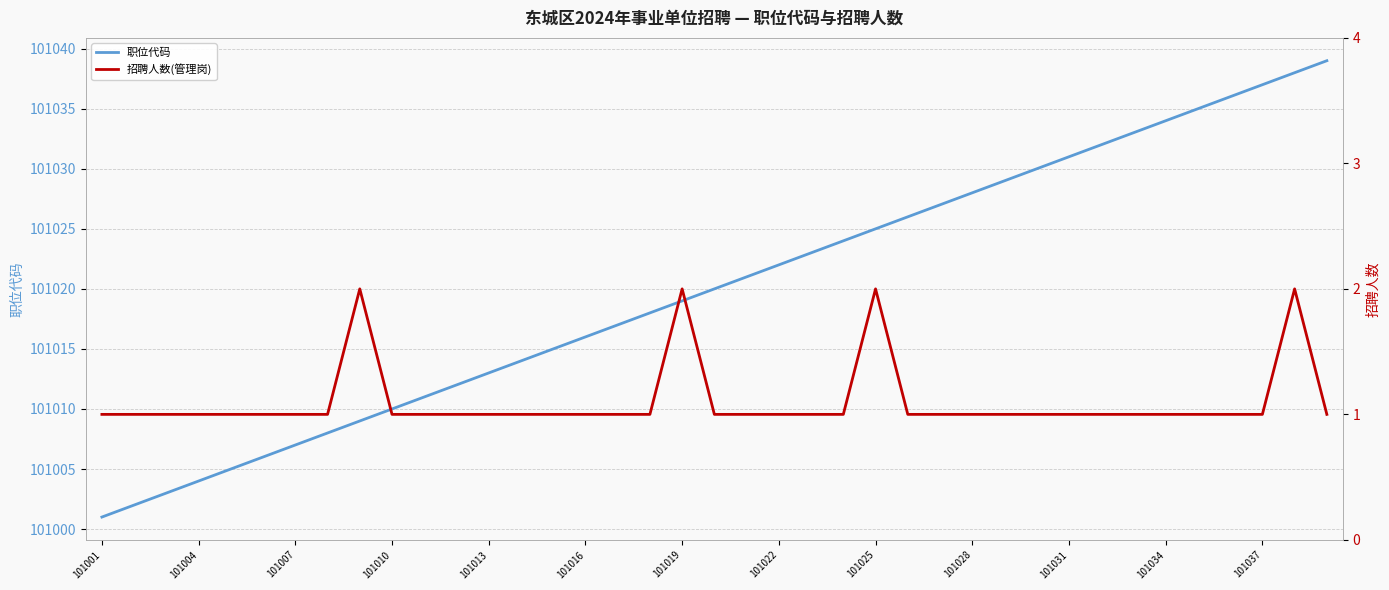

What is the lowest value of the 招聘人数(管理岗) series?

1